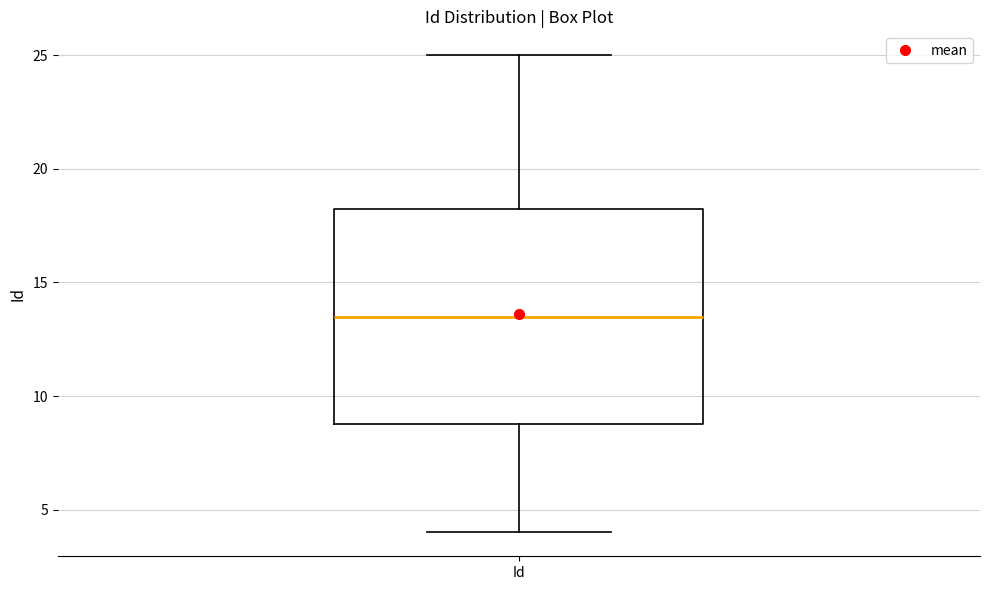

Read this box plot against the y-axis: the position of the median line, the range covered by the box, and the ends of both whiskers. The values are not printed on the chart, so give them approximately, as read against the axis.

median 13.5, box 9.0 to 18.5, whiskers 4.0 to 25.0